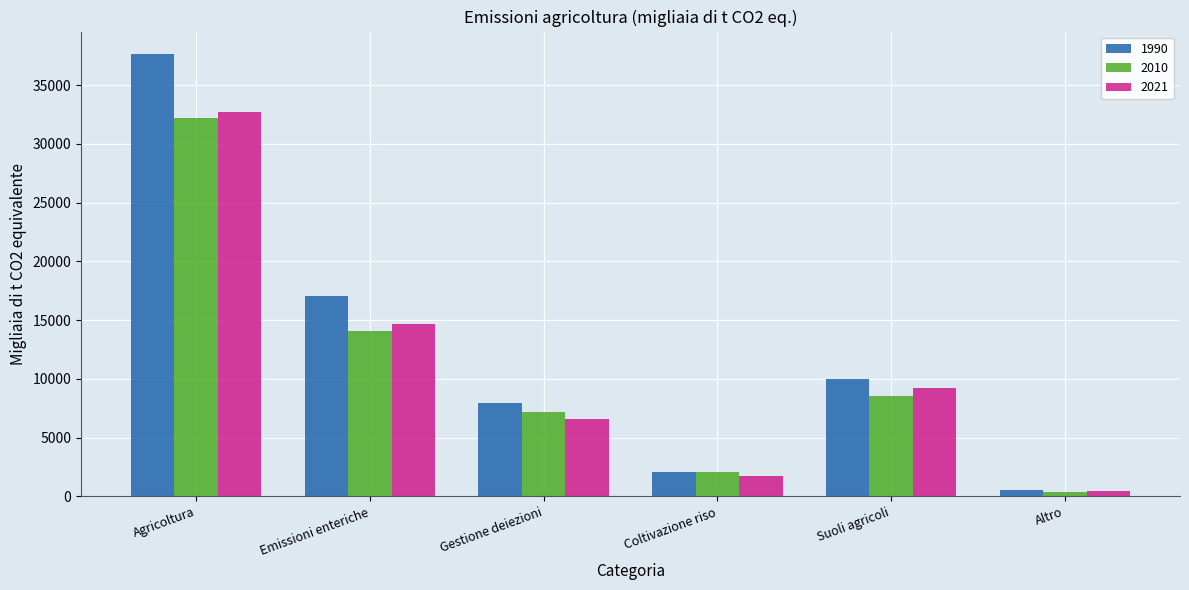

Which series has the widest spread of values?

1990